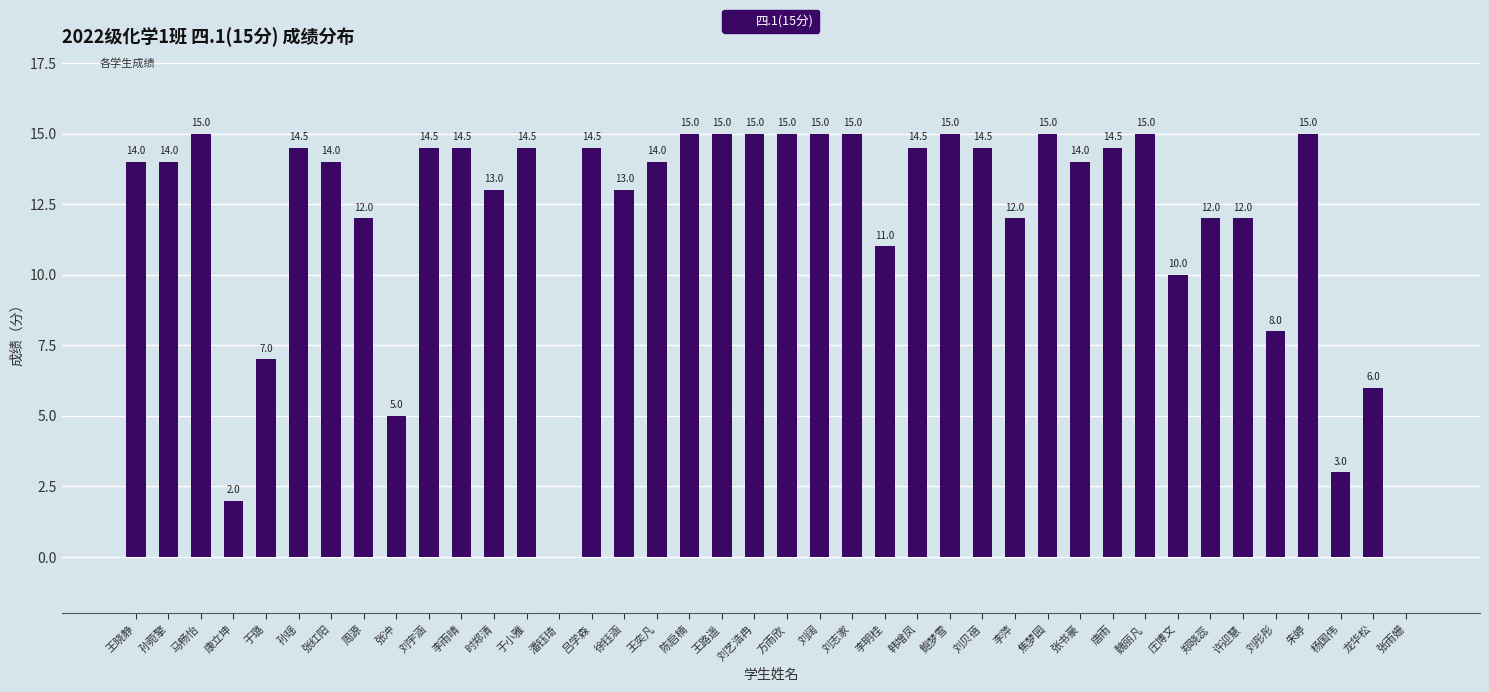

Are the bars horizontal?

No